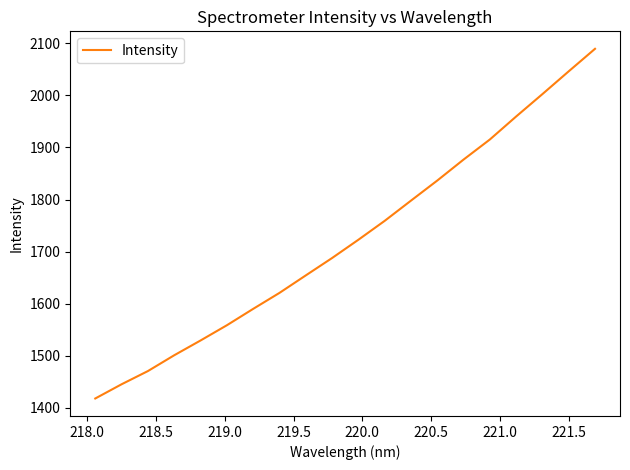

What is the greatest value displayed?

2089.5